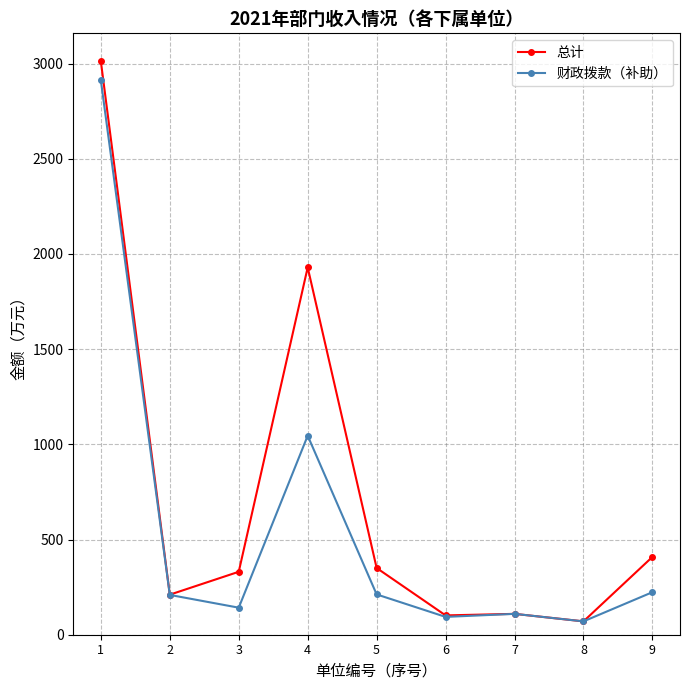

Rank the series at 9 from lowest to highest value.

财政拨款（补助）, 总计